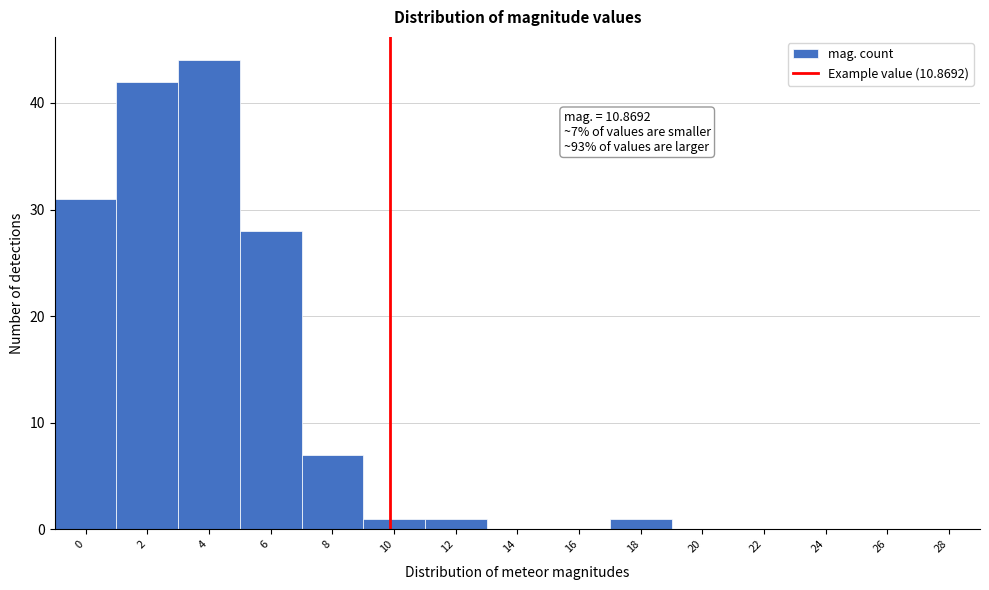

Reading right to left, list all the values displayed in this chart.

28=0	26=0	24=0	22=0	20=0	18=1	16=0	14=0	12=1	10=1	8=7	6=28	4=44	2=42	0=31